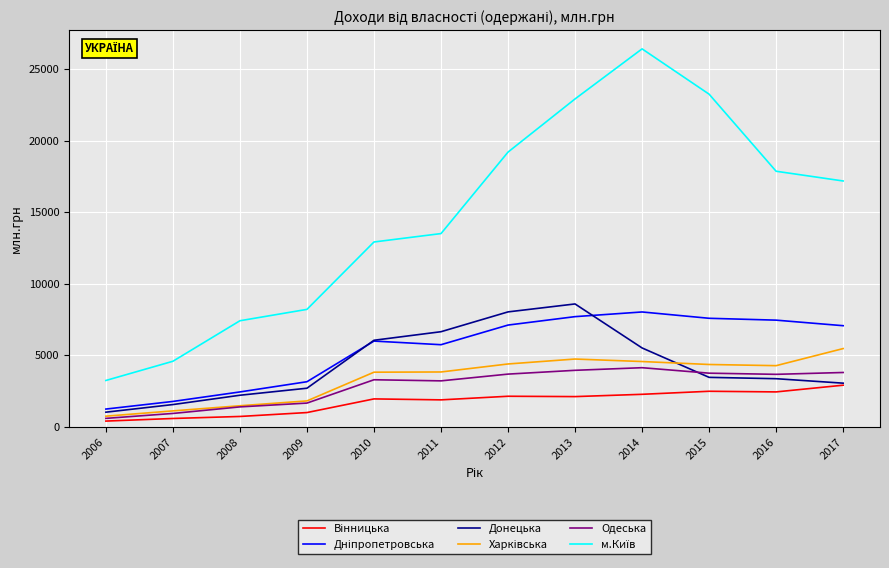

Is it true that Донецька equals 8039 at 2012?

True